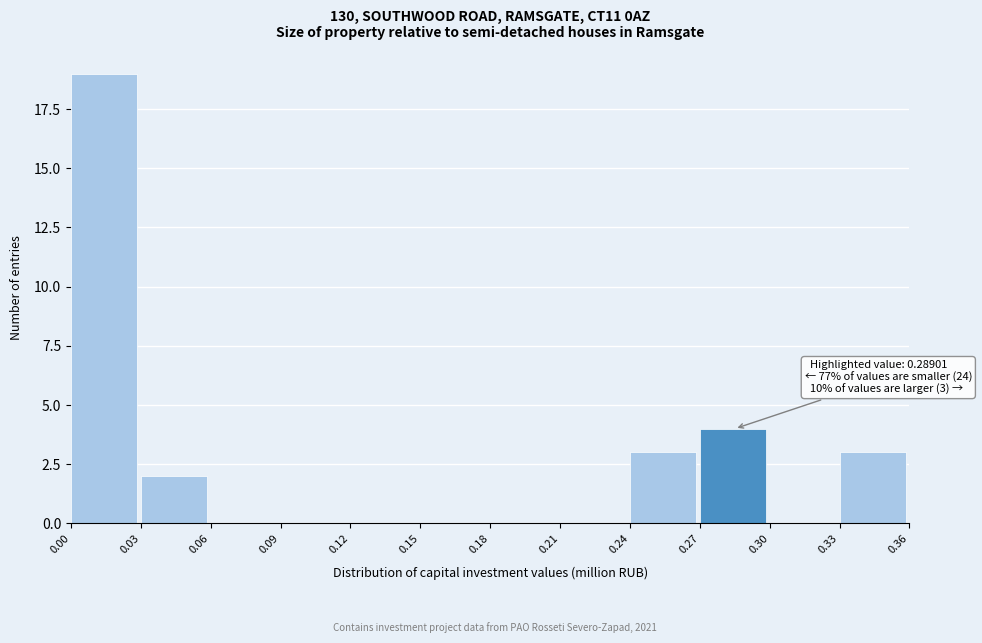

Which range on the x-axis has the tallest bar?

0.00 to 0.03